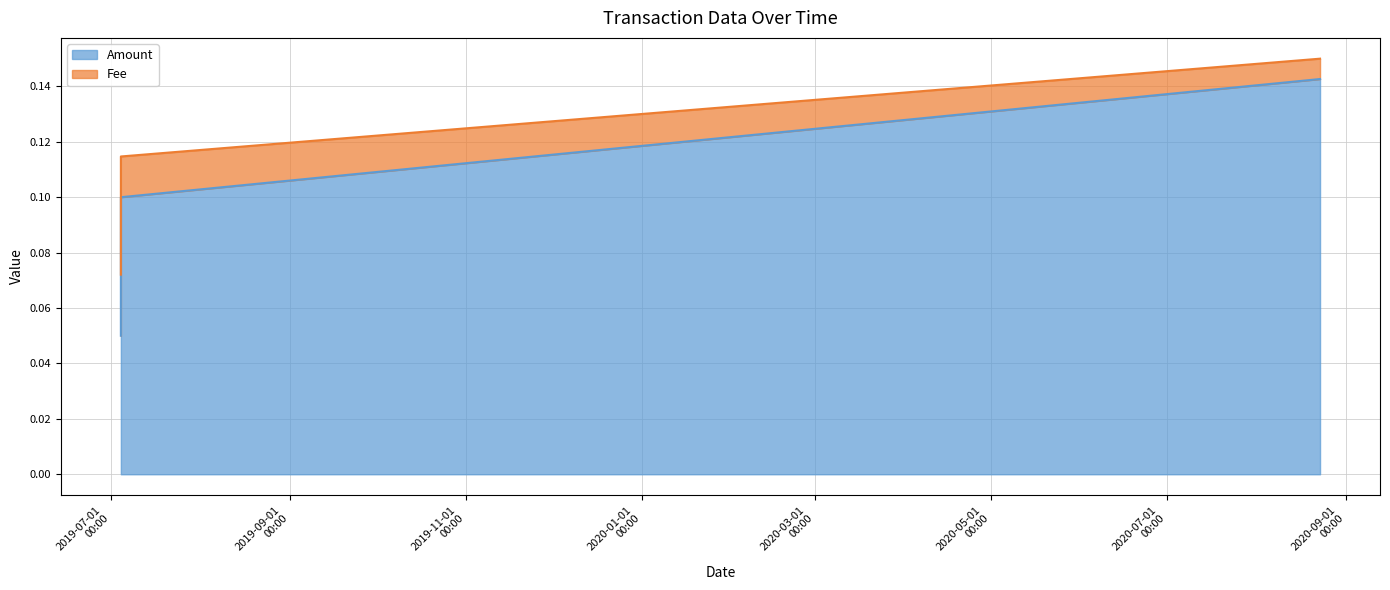

What is the total value across all series at 2020-08-23 03:08:20?

0.3